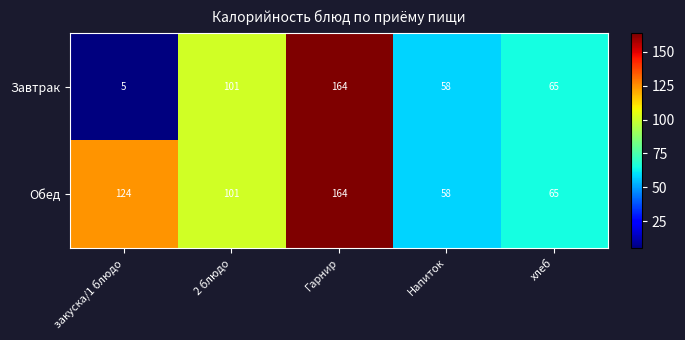

At how many categories does at least one series exceed 142?

1